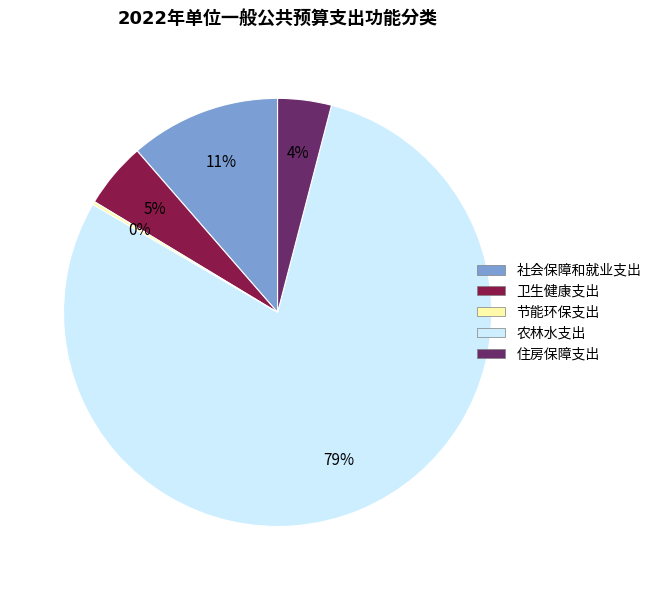

To the nearest percent, what is the average slice percentage?

20%